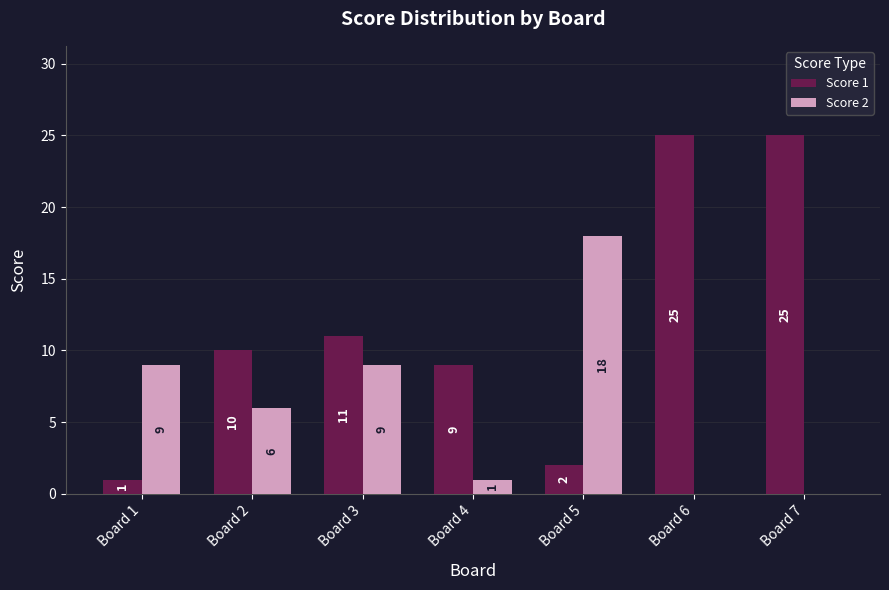

What is the greatest value displayed?

25